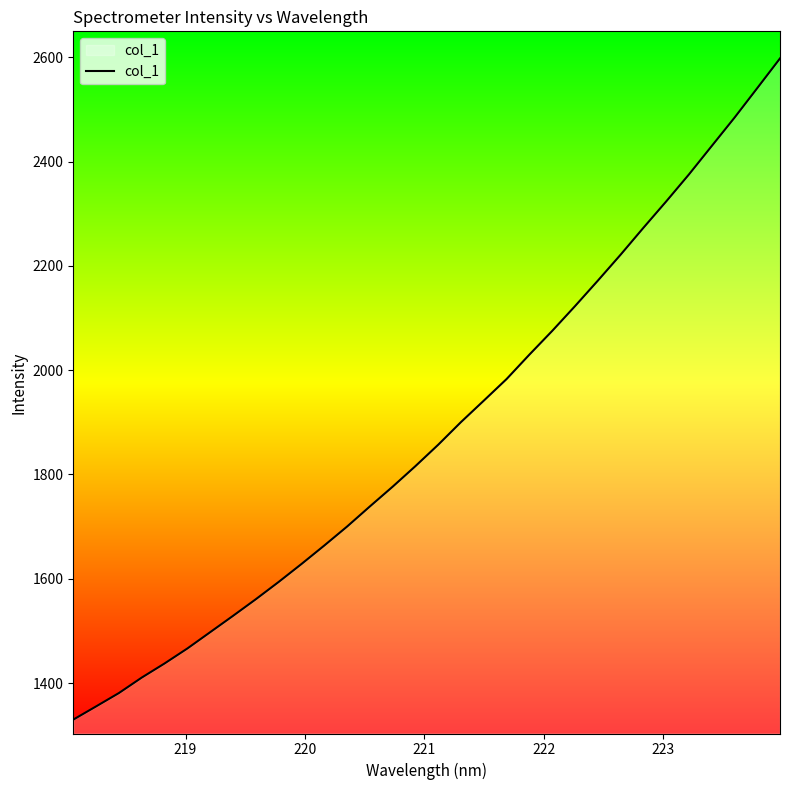

What is the difference between the maximum and minimum values?

1267.7